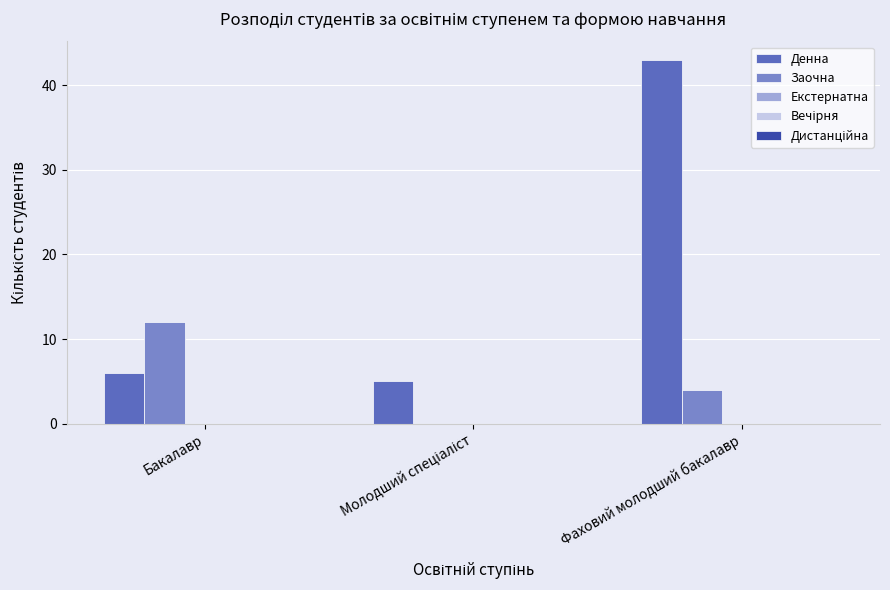

The value of Денна at Фаховий молодший бакалавр is 43. True or false?

True